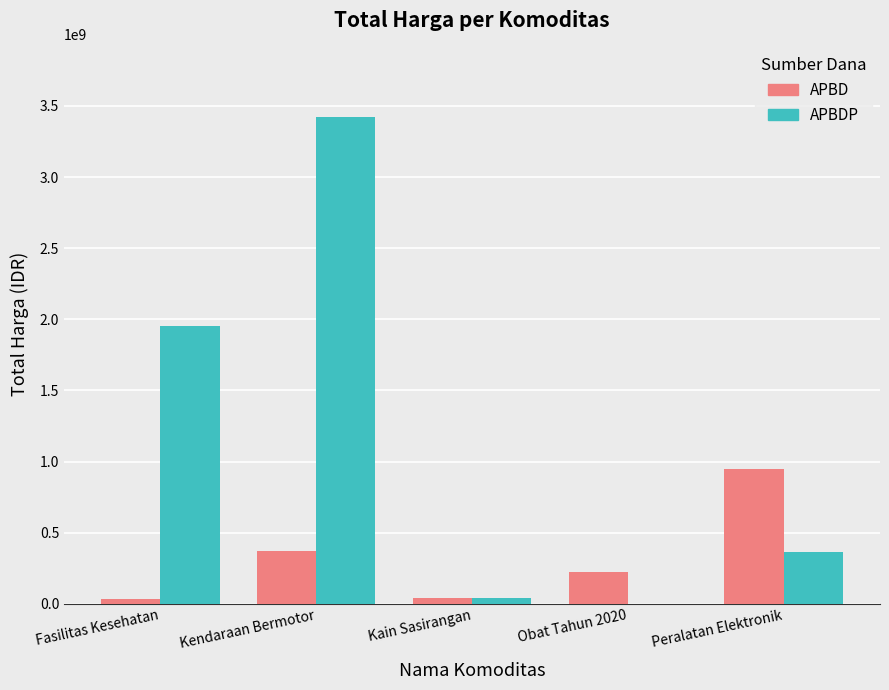

What are all the series names shown in the legend?

APBD, APBDP